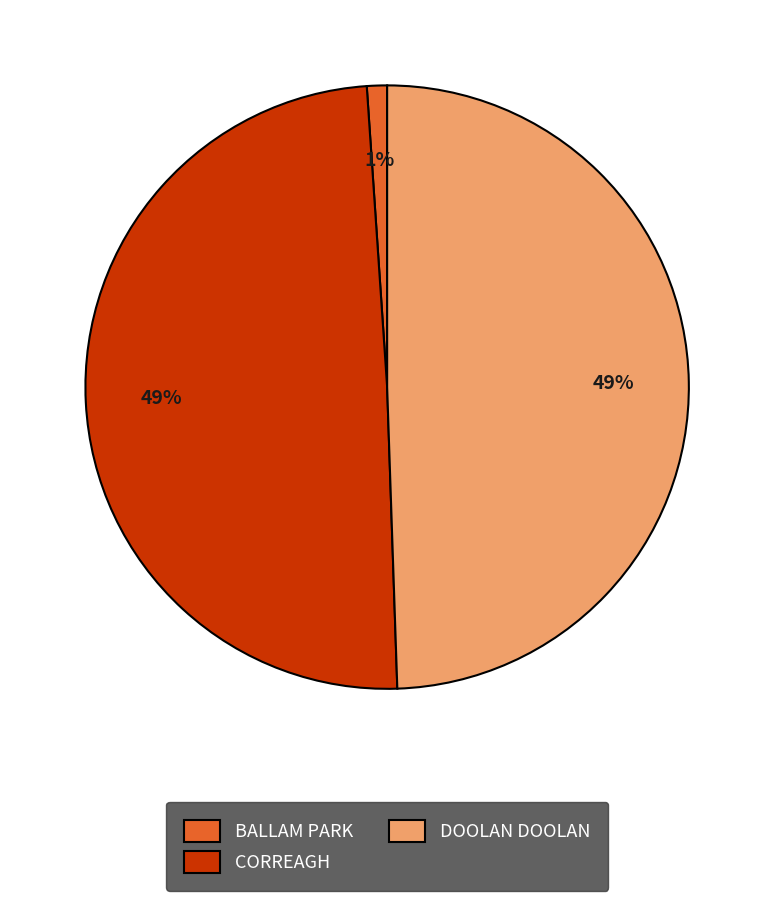

Is the sum of BALLAM PARK and CORREAGH greater than half?

Yes